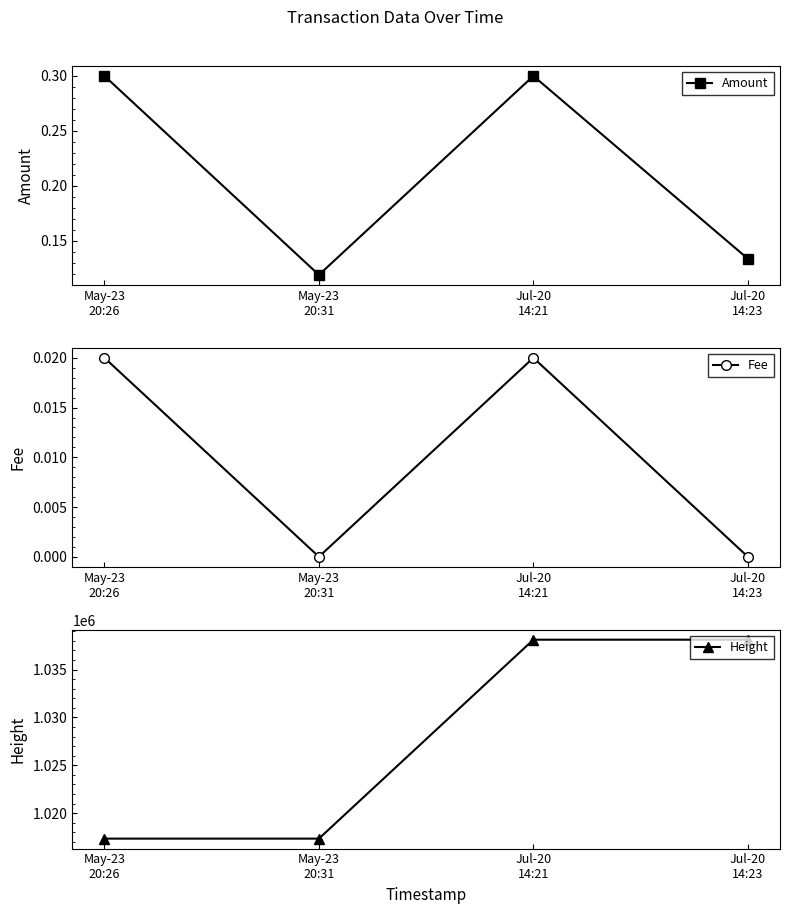

Where is the first local maximum for Fee?

Jul-20
14:21